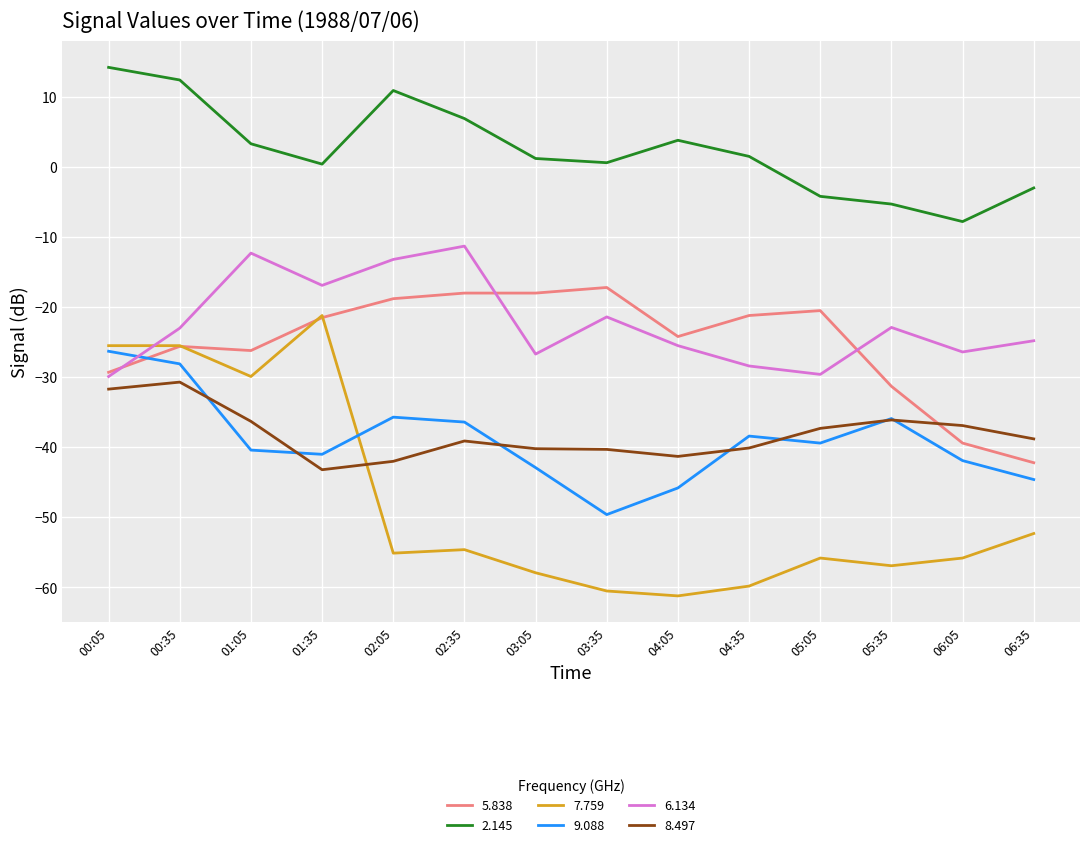

What position from the right is 06:05?

2